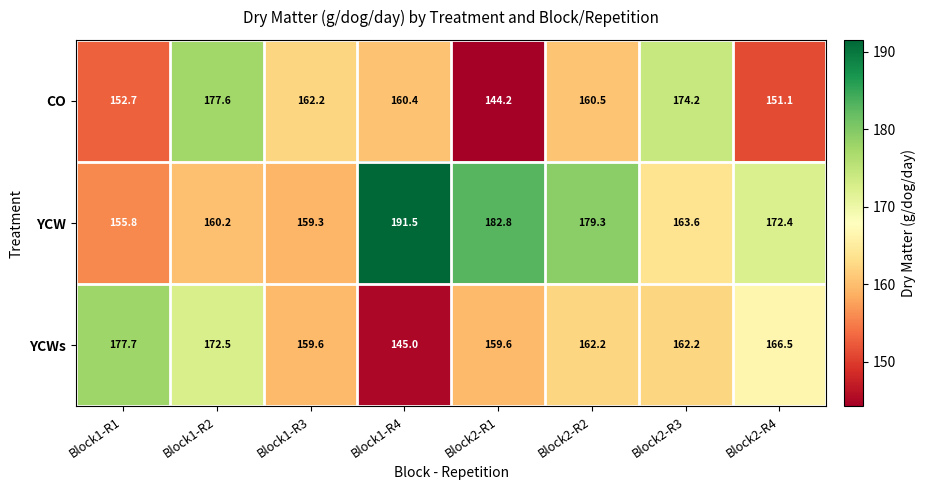

What is the difference between the highest and lowest values at Block2-R4?

21.3